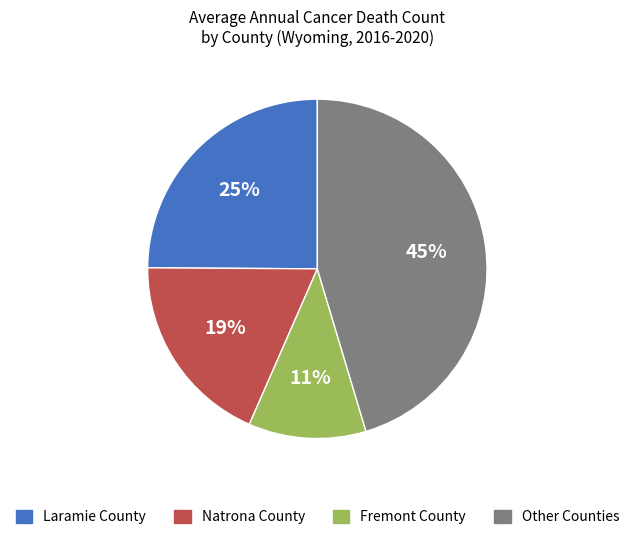

Is the sum of Other Counties and Fremont County greater than half?

Yes